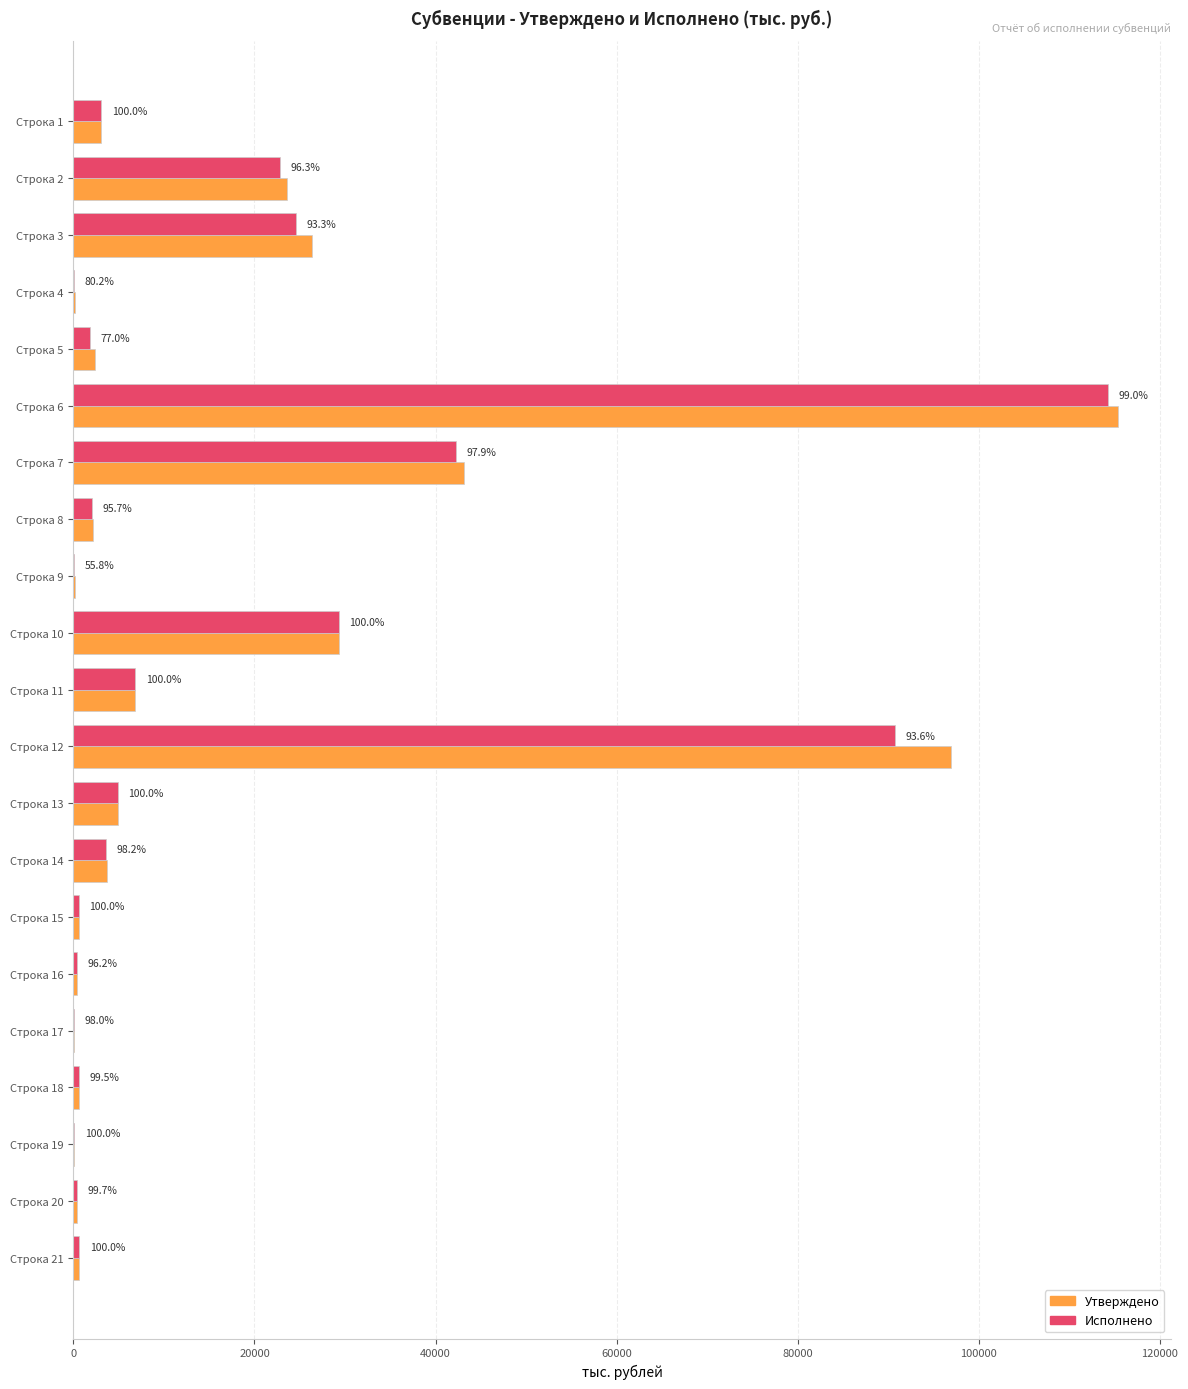

Reading left to right, what are all the values shown in this chart?

Утверждено: 3088.7	23650.4	26321.0	129.5	2388.4	115406.5	43154.3	2121.0	198.9	29341.1	6823.1	96878.0	4883.9	3689.8	598.9	412.9	25.1	604.2	92.7	429.7	666.6
Исполнено: 3088.7	22776.8	24551.4	103.9	1838.6	114231.6	42264.2	2029.7	111.0	29341.1	6823.1	90715.5	4883.9	3622.8	598.9	397.0	24.6	601.1	92.7	428.6	666.5